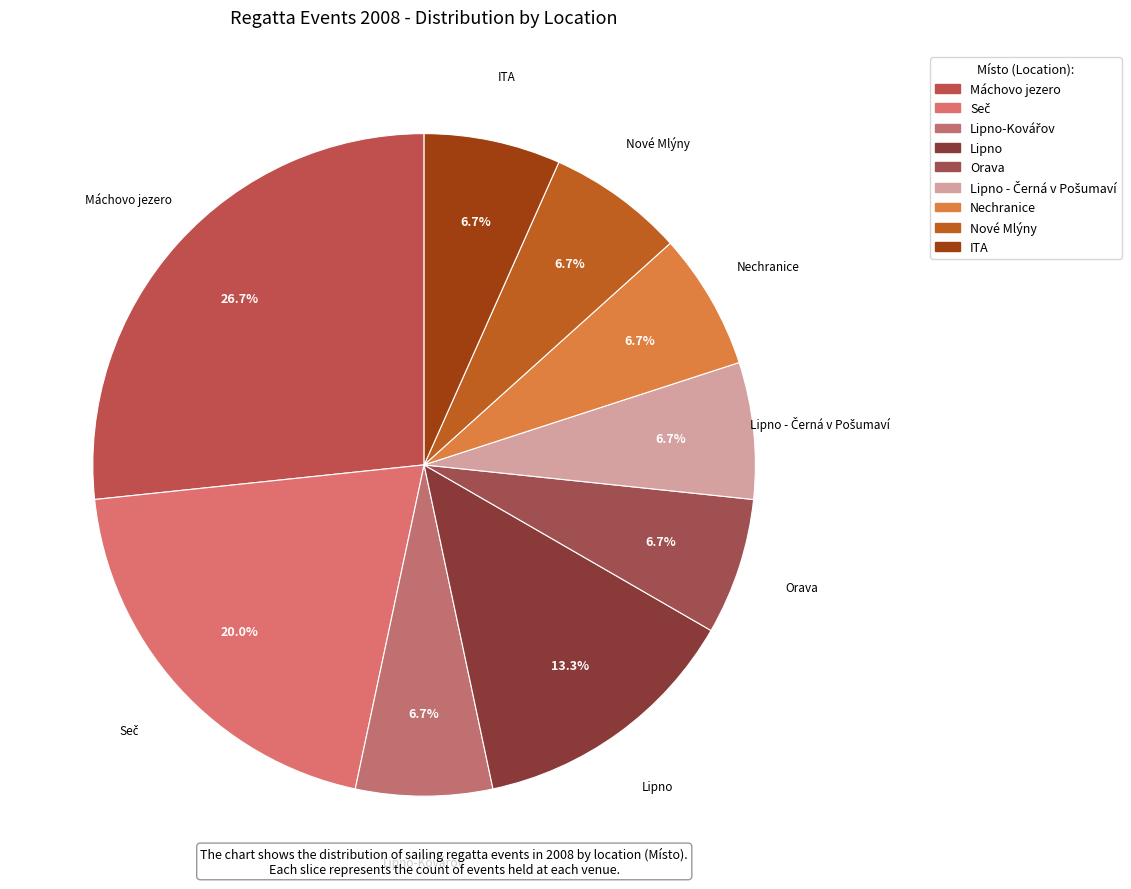

Count the number of slices in the pie.

9